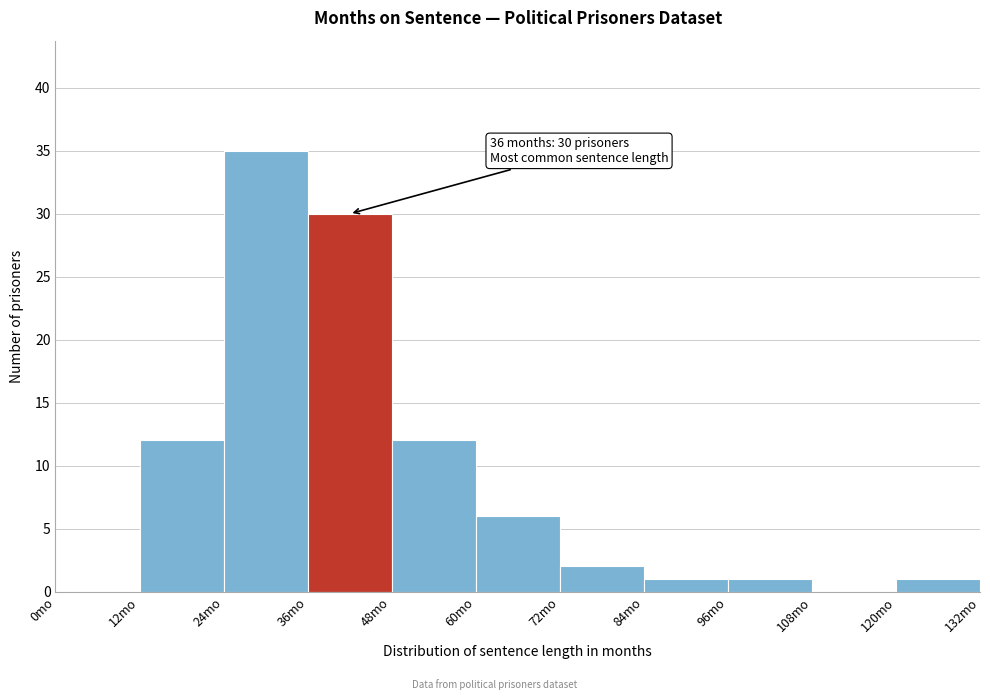

Which range on the x-axis has the tallest bar?

24 to 36